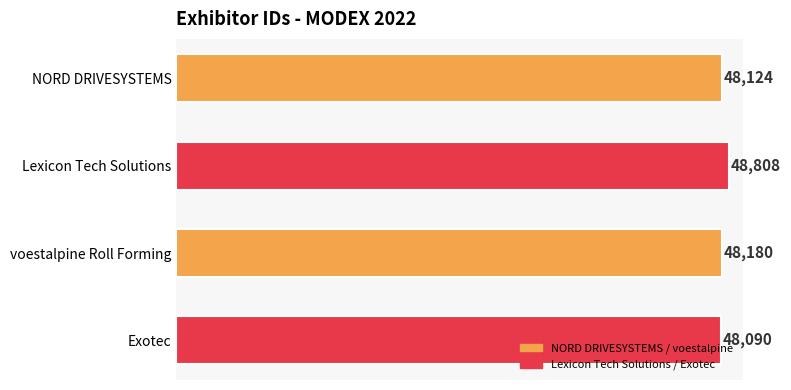

What is the difference between the second highest and minimum values?

90